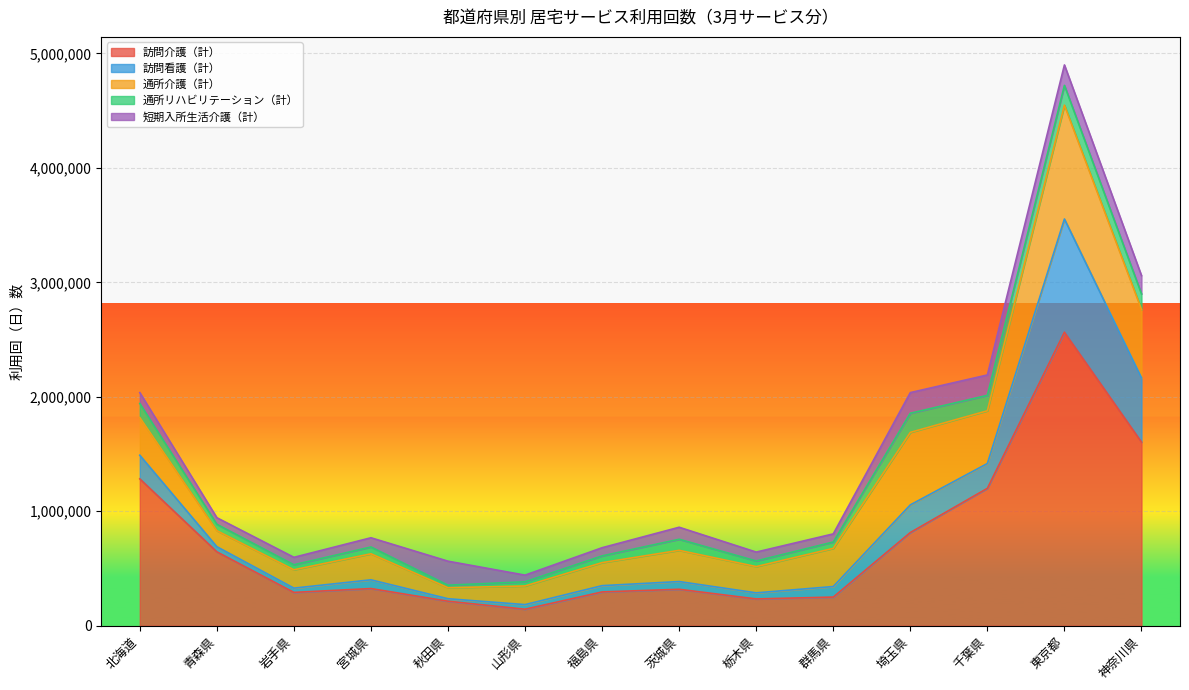

What value does the 訪問看護（計） series have at 千葉県?

216709